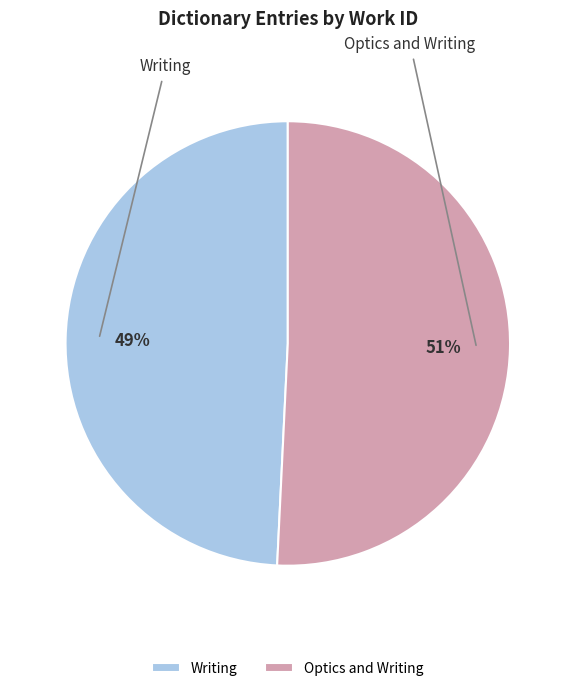

To the nearest percent, what percentage of the pie is Optics and Writing?

51%